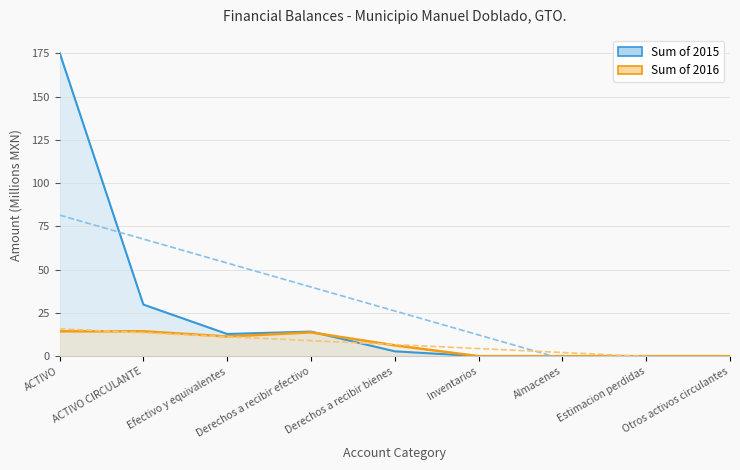

Which series has the largest total across all categories?

2015